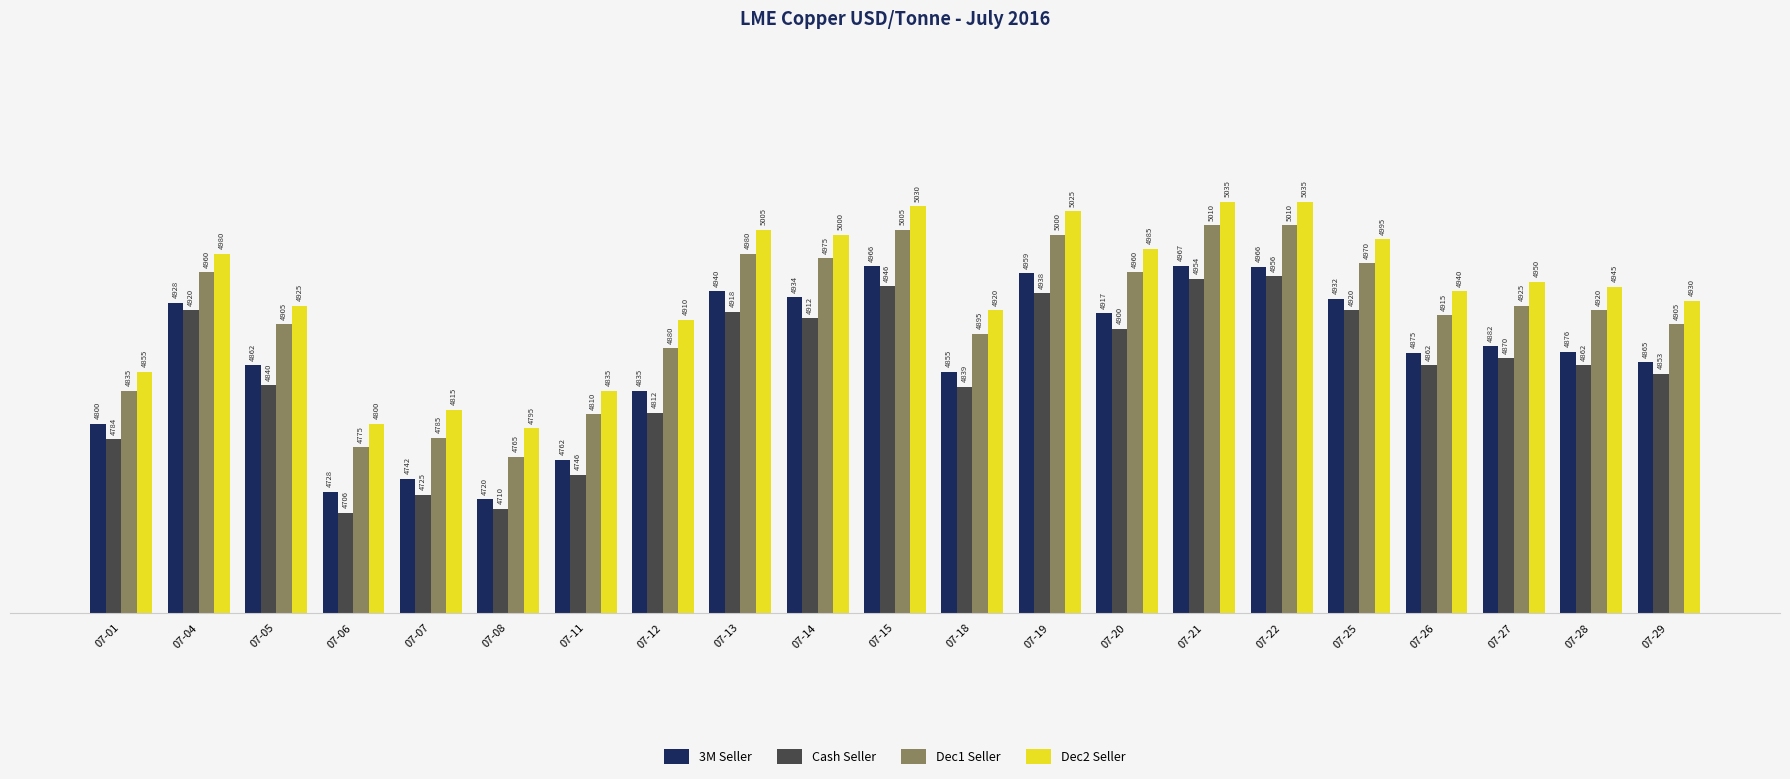

The value of 3M Seller at 07-19 is 2871.6. True or false?

False